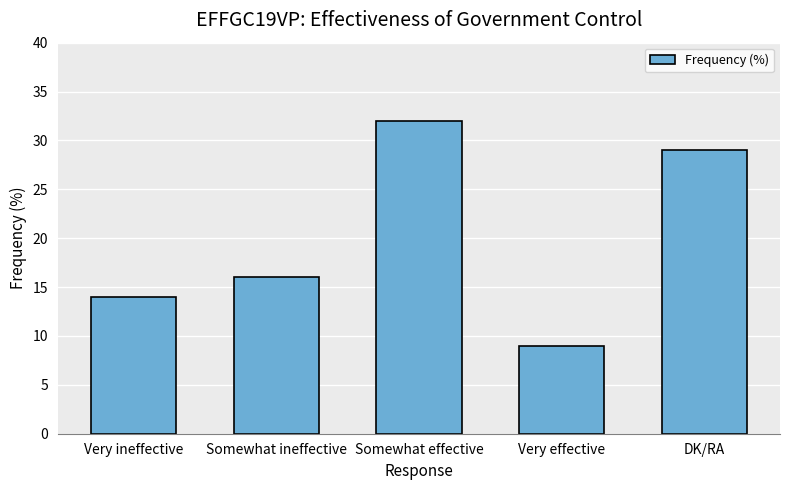

List the labels in order of value, largest first.

Somewhat effective, DK/RA, Somewhat ineffective, Very ineffective, Very effective